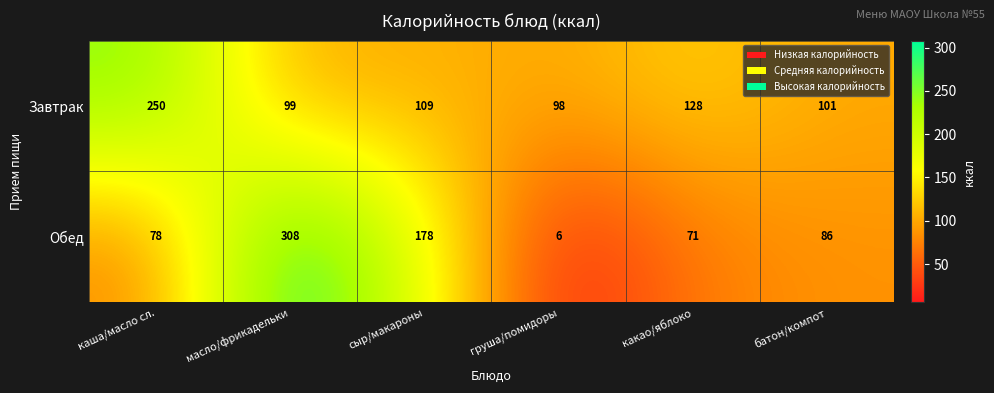

Between сыр/макароны and какао/яблоко, which series saw the biggest shift?

Обед